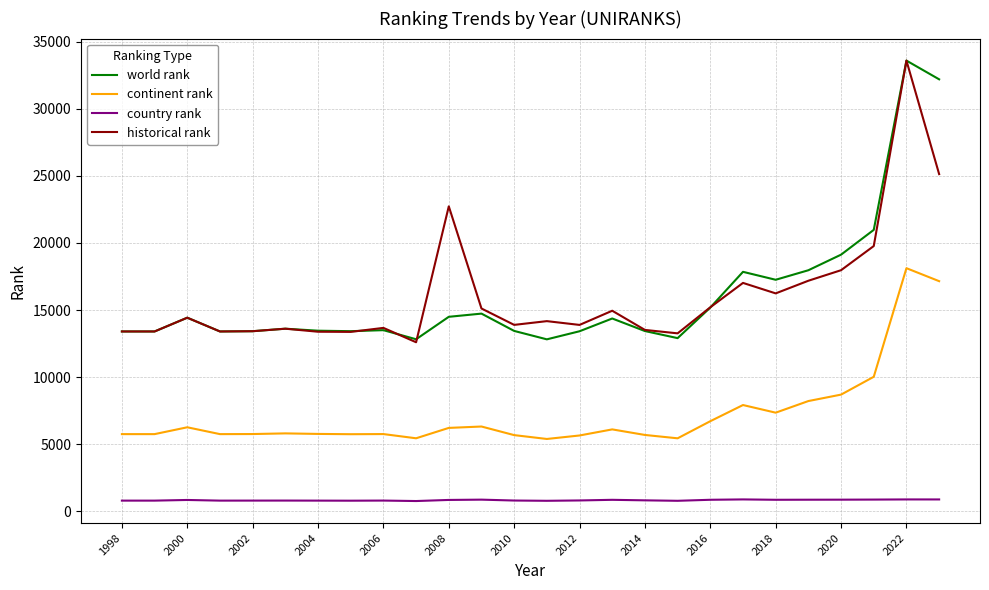

What is the highest value of the continent rank series?

18118.0